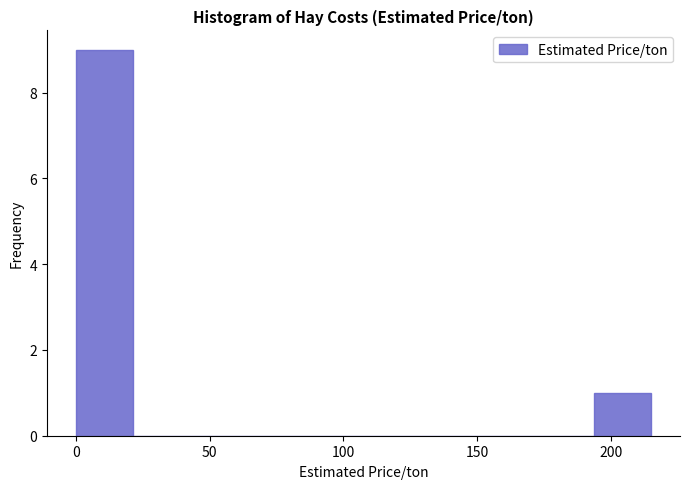

Over which range of the x-axis is the bar tallest?

0.0 to 21.5